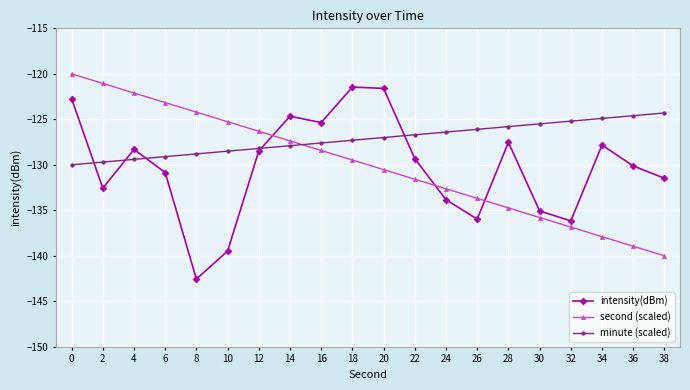

Where do second (scaled) and intensity(dBm) first cross each other?

12 and 14